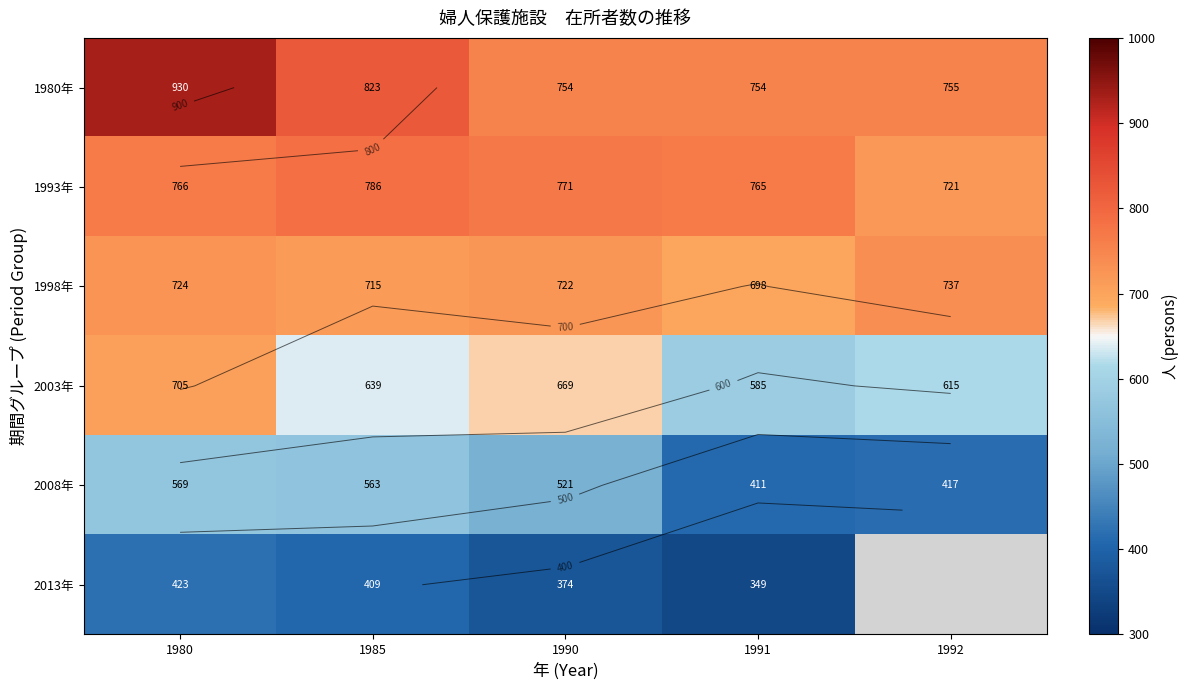

What is the minimum value shown in the chart?

349.0